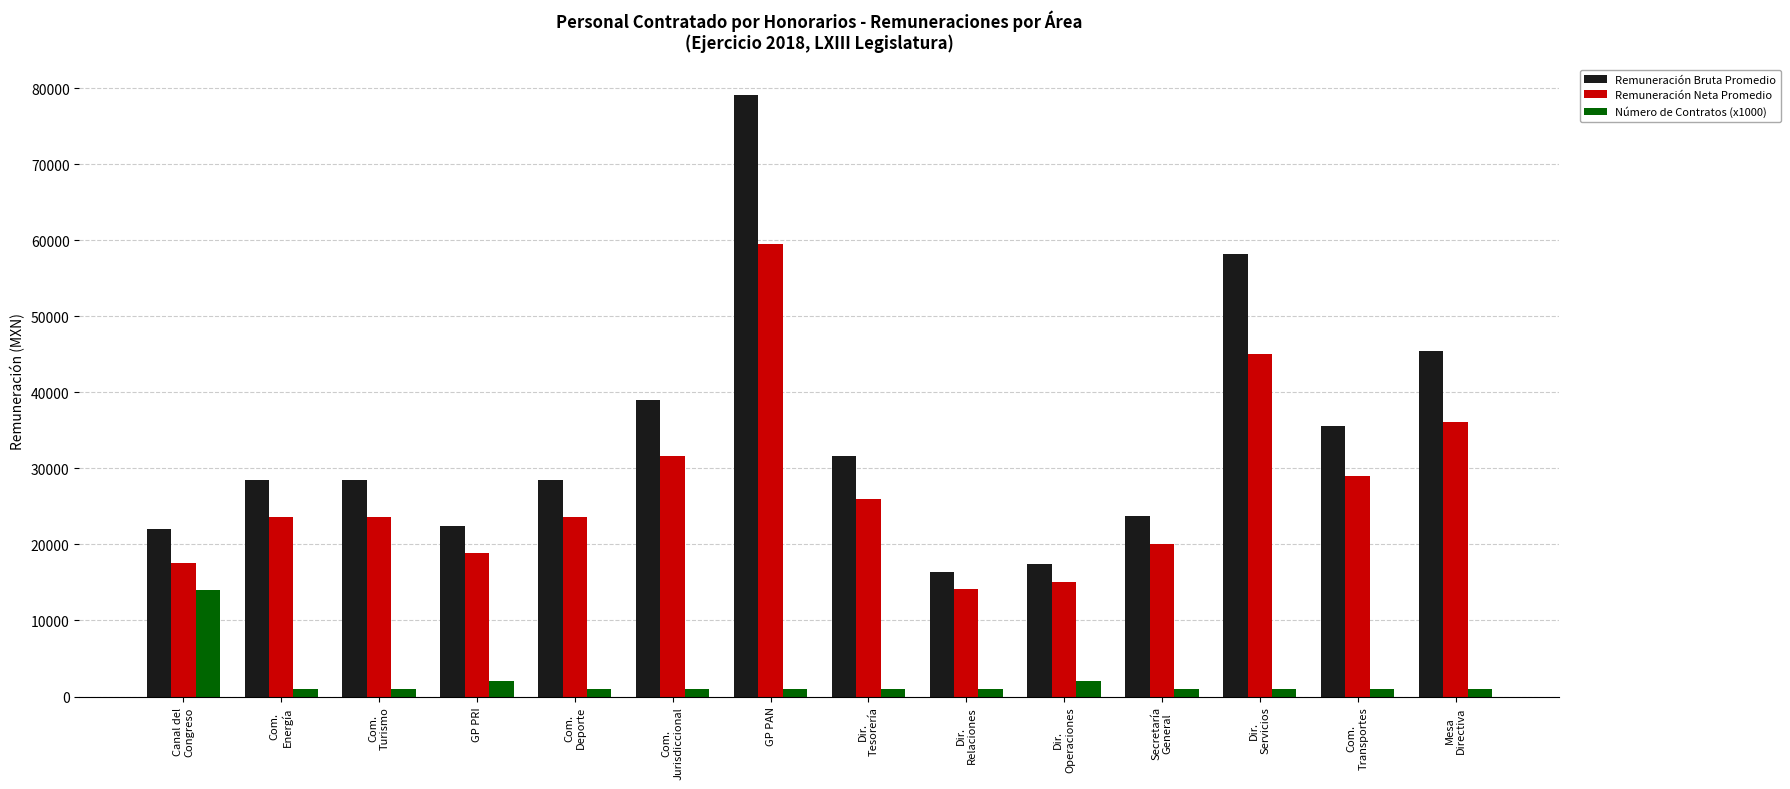

What is the difference between the second highest and minimum values in the Remuneración Bruta Promedio series?

41764.7